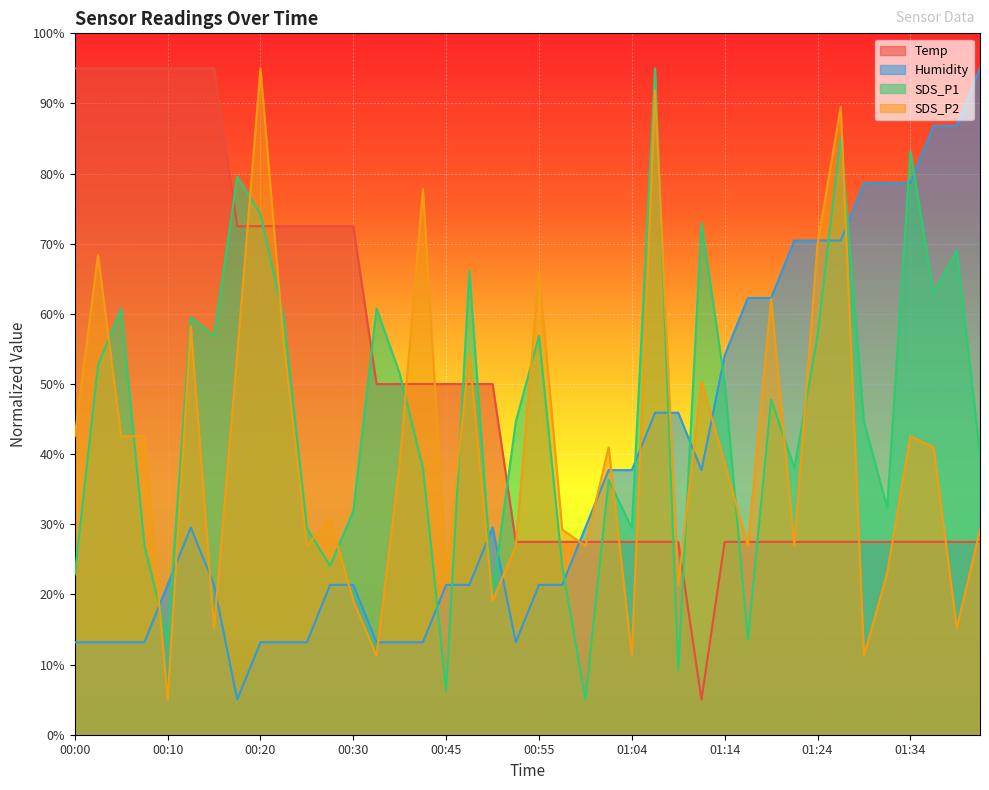

Reading right to left, what are all the values shown in this chart?

Temp: 27.5	27.5	27.5	27.5	27.5	27.5	27.5	27.5	27.5	27.5	27.5	27.5	5.0	27.5	27.5	27.5	27.5	27.5	27.5	27.5	27.5	50.0	50.0	50.0	50.0	50.0	50.0	72.5	72.5	72.5	72.5	72.5	72.5	95.0	95.0	95.0	95.0	95.0	95.0	95.0
Humidity: 95.0	86.8	86.8	78.6	78.6	78.6	70.5	70.5	70.5	62.3	62.3	54.1	37.7	45.9	45.9	37.7	37.7	29.5	21.4	21.4	13.2	29.5	21.4	21.4	13.2	13.2	13.2	21.4	21.4	13.2	13.2	13.2	5.0	21.4	29.5	21.4	13.2	13.2	13.2	13.2
SDS_P1: 40.0	69.1	63.0	83.3	32.4	44.6	85.2	56.8	38.0	47.8	13.6	50.2	73.0	9.2	95.0	29.5	36.3	5.0	24.1	56.8	44.6	20.2	66.1	6.2	38.0	51.5	60.8	31.9	24.1	29.5	59.5	74.2	79.6	56.8	59.5	13.6	27.0	60.8	52.7	22.9
SDS_P2: 29.3	15.2	41.0	42.6	23.0	11.3	89.5	70.0	26.9	62.1	26.9	38.7	50.4	21.4	91.9	11.3	41.0	26.9	29.3	66.0	26.9	19.1	54.3	23.0	77.8	38.7	11.3	19.1	30.8	26.9	55.9	95.0	54.3	15.2	58.2	5.0	42.6	42.6	68.4	42.6